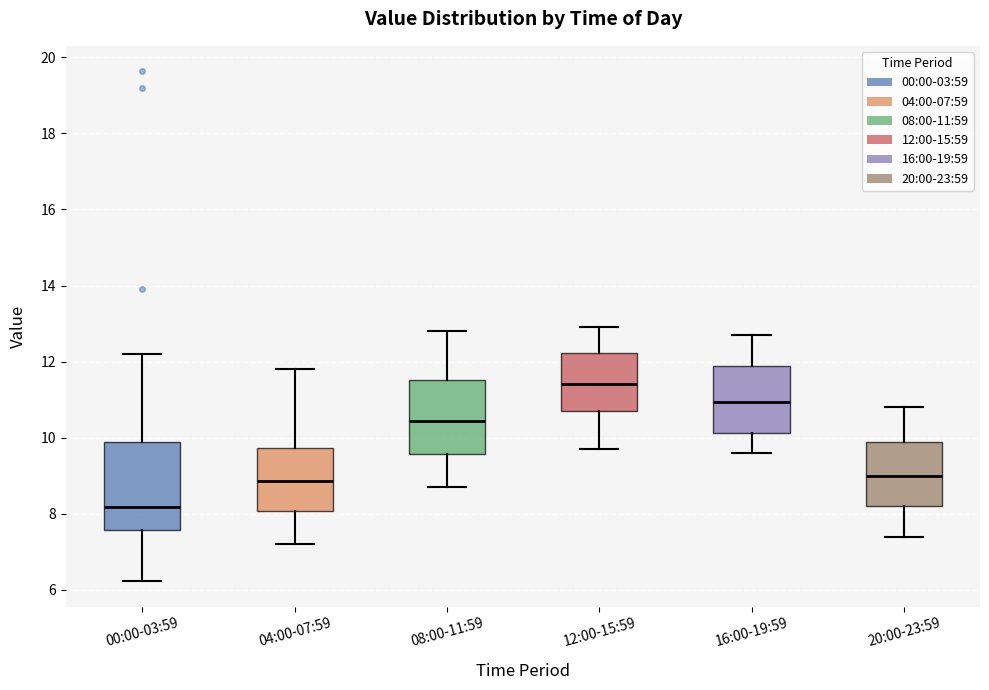

Reading left to right, read every box against the y-axis: the position of its median line, the range the box covers, and the ends of its whiskers. The values are not printed on the chart, so give them approximately, as read against the axis.

00:00-03:59: median 8.2, box 7.6 to 9.8, whiskers 6.2 to 12.2
04:00-07:59: median 8.8, box 8.0 to 9.8, whiskers 7.2 to 11.8
08:00-11:59: median 10.4, box 9.6 to 11.6, whiskers 8.8 to 12.8
12:00-15:59: median 11.4, box 10.8 to 12.2, whiskers 9.8 to 13.0
16:00-19:59: median 11.0, box 10.2 to 11.8, whiskers 9.6 to 12.8
20:00-23:59: median 9.0, box 8.2 to 9.8, whiskers 7.4 to 10.8